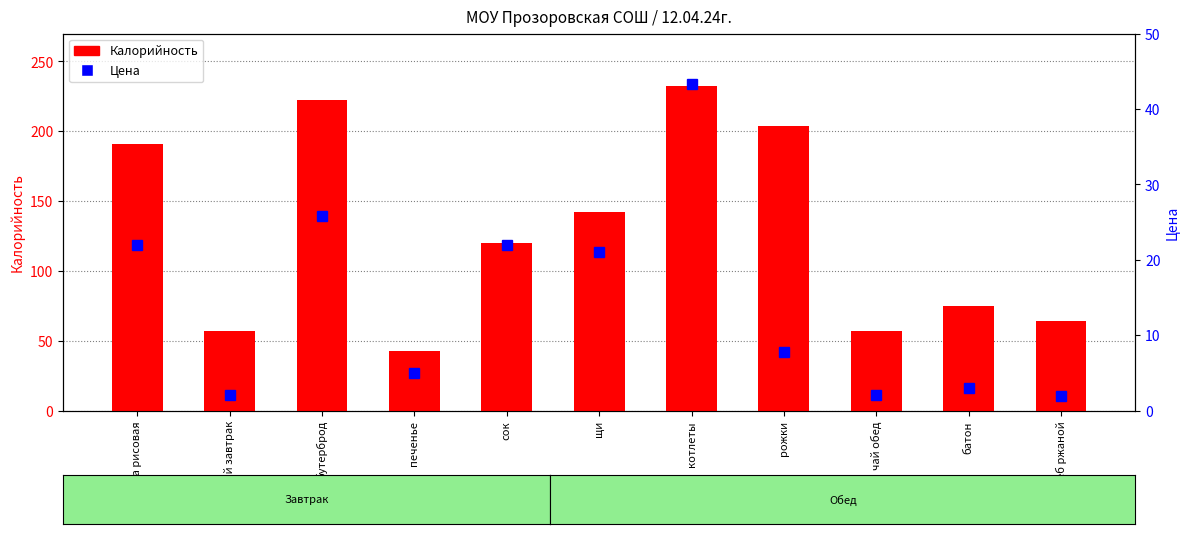

What is the value of the Цена bar at the 6th from the left?

21.1